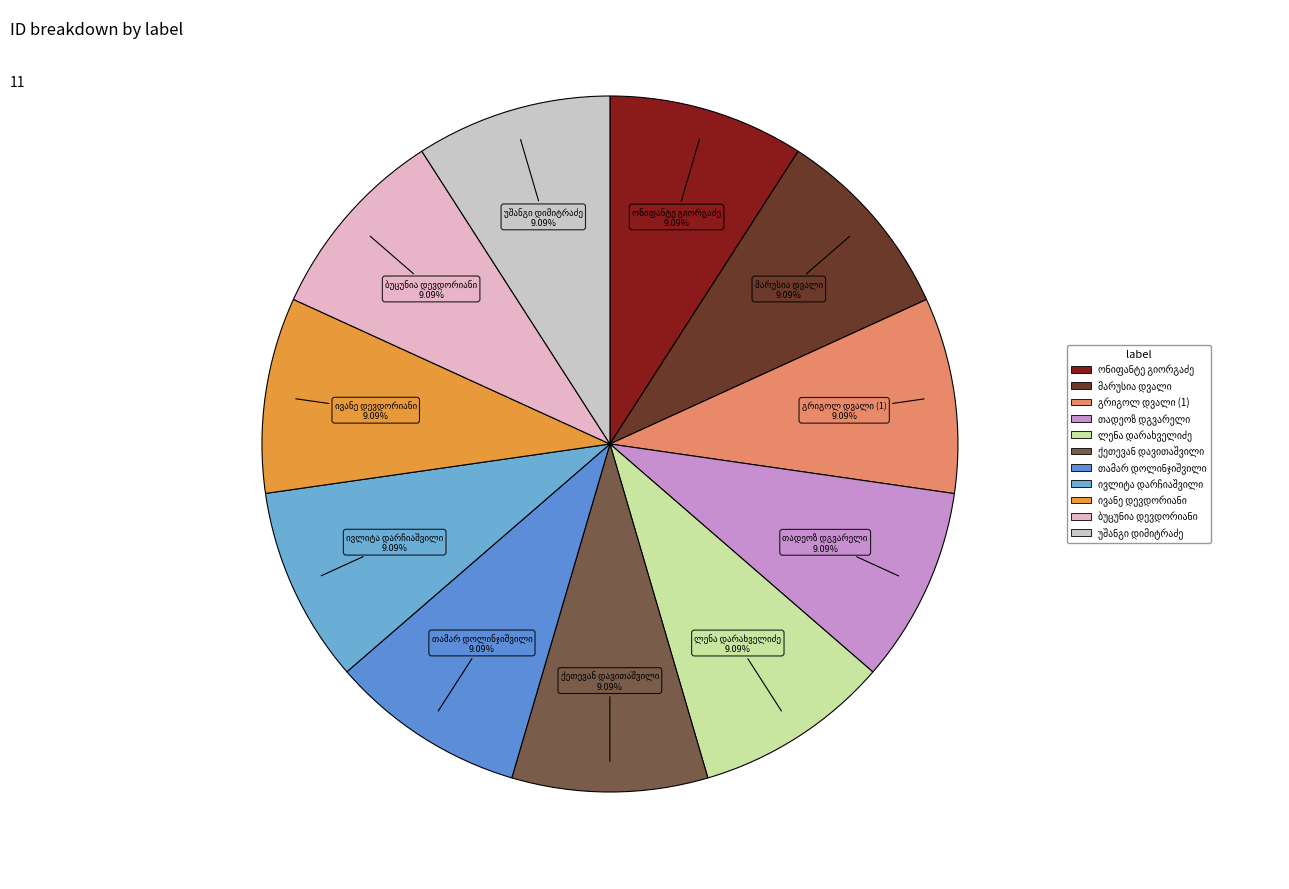

What is the smallest slice in the pie chart?

ბუცუნია დევდორიანი (დევდარიანი)